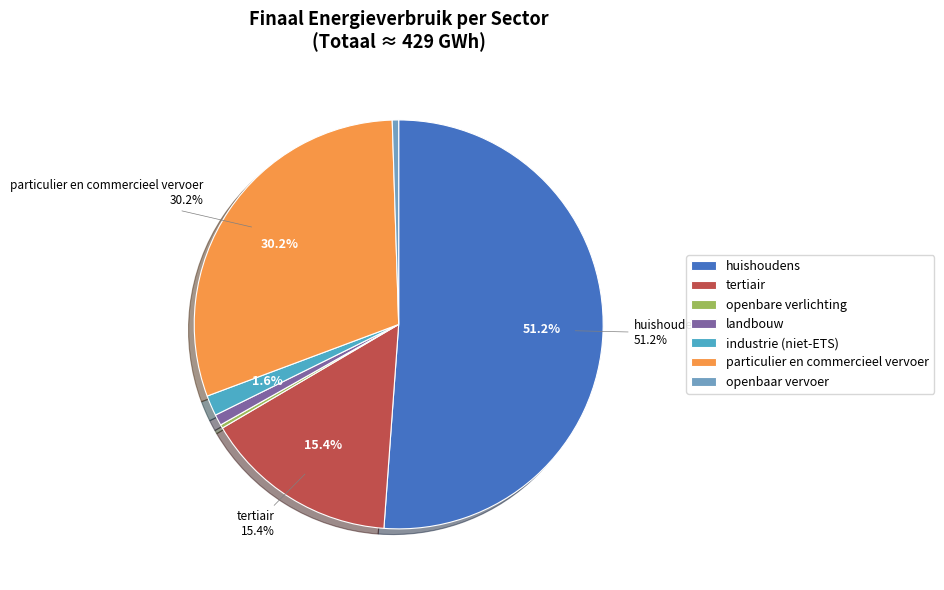

To the nearest percent, what is the difference between the landbouw and openbare verlichting slice percentages?

1%